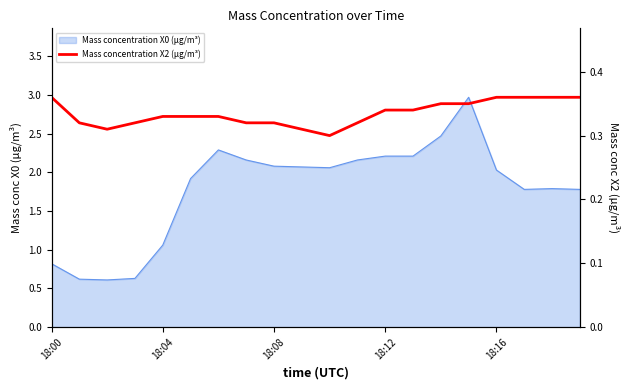

What is the smallest value displayed?

0.3